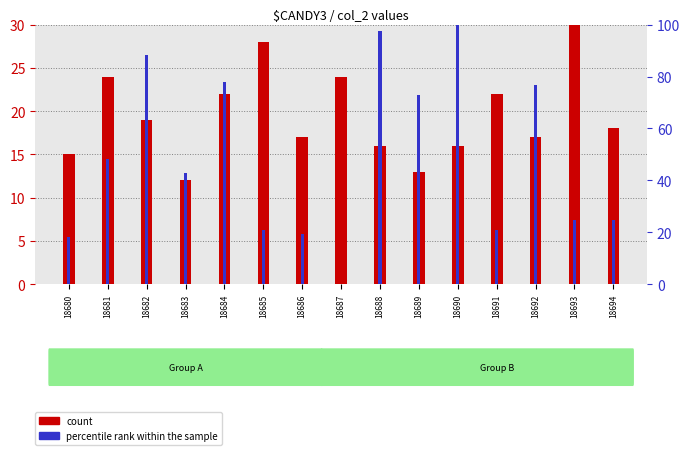

How many values in percentile rank within the sample are above zero?

14